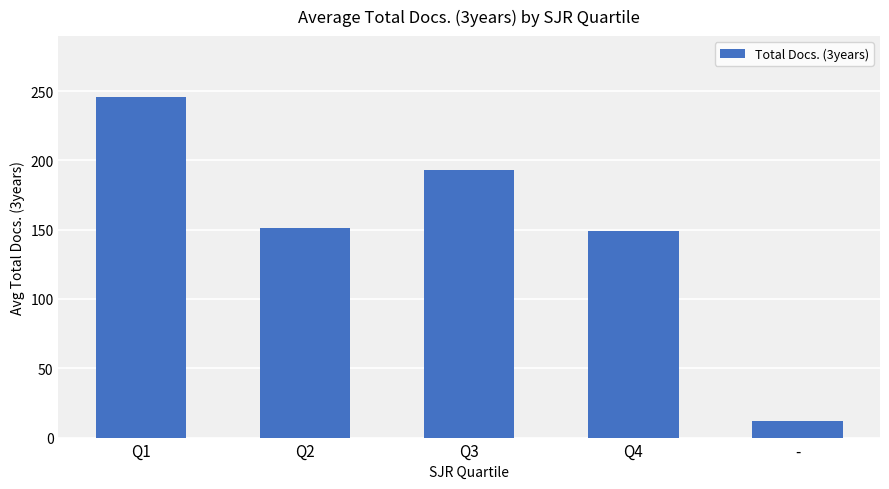

What is the label of the 1st bar from the left?

Q1